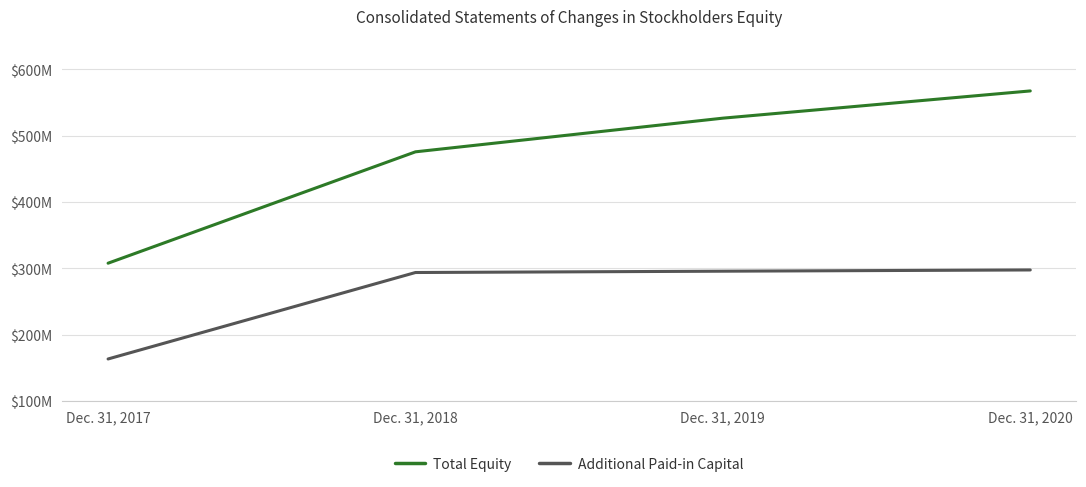

Is the value of Total Equity at Dec. 31, 2017 greater than the value of Additional Paid-in Capital at Dec. 31, 2019?

Yes